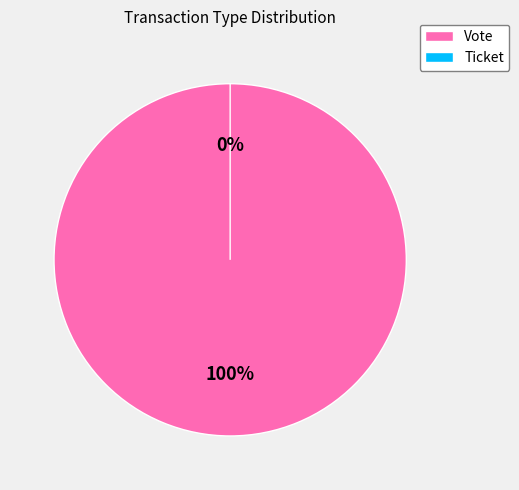

Count the number of slices in the pie.

2